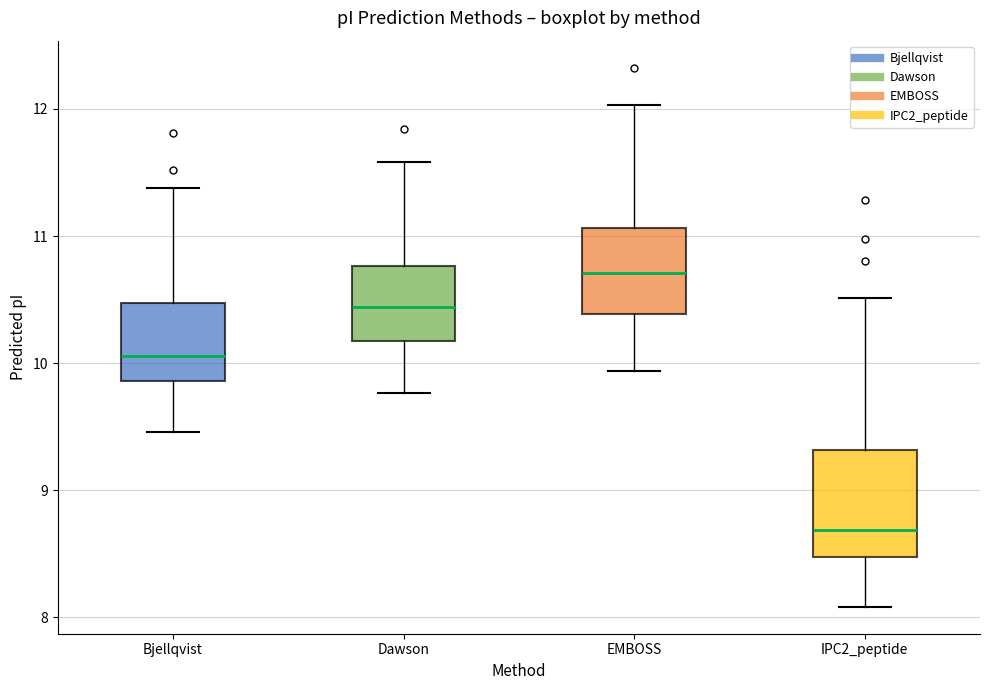

Reading left to right, read every box against the y-axis: the position of its median line, the range the box covers, and the ends of its whiskers. The values are not printed on the chart, so give them approximately, as read against the axis.

Bjellqvist: median 10.1, box 9.9 to 10.5, whiskers 9.5 to 11.4
Dawson: median 10.4, box 10.2 to 10.8, whiskers 9.8 to 11.6
EMBOSS: median 10.7, box 10.4 to 11.1, whiskers 9.9 to 12.0
IPC2_peptide: median 8.7, box 8.5 to 9.3, whiskers 8.1 to 10.5